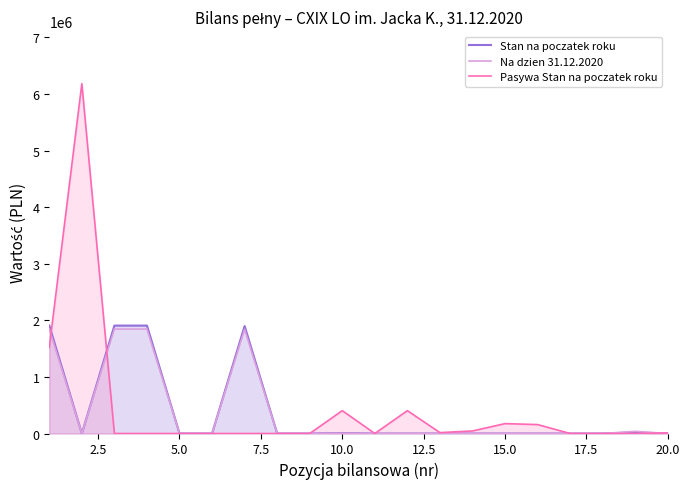

Which series has the widest spread of values?

Pasywa Stan na poczatek roku